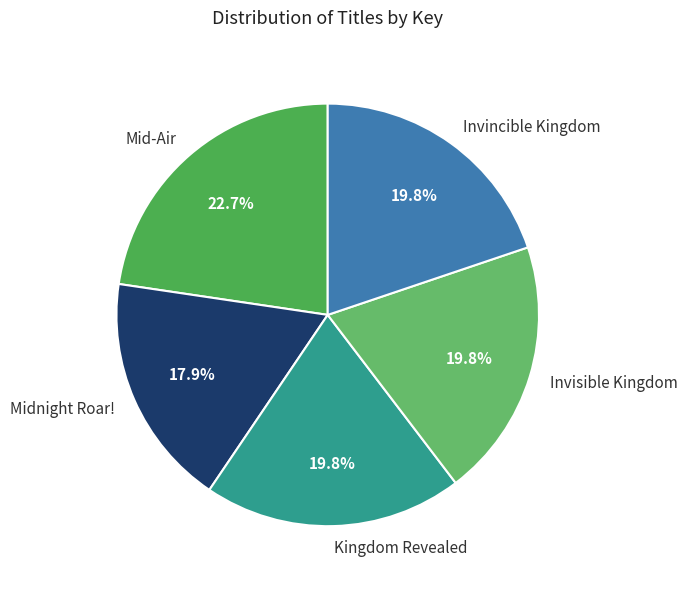

How many slices are in this pie chart?

5